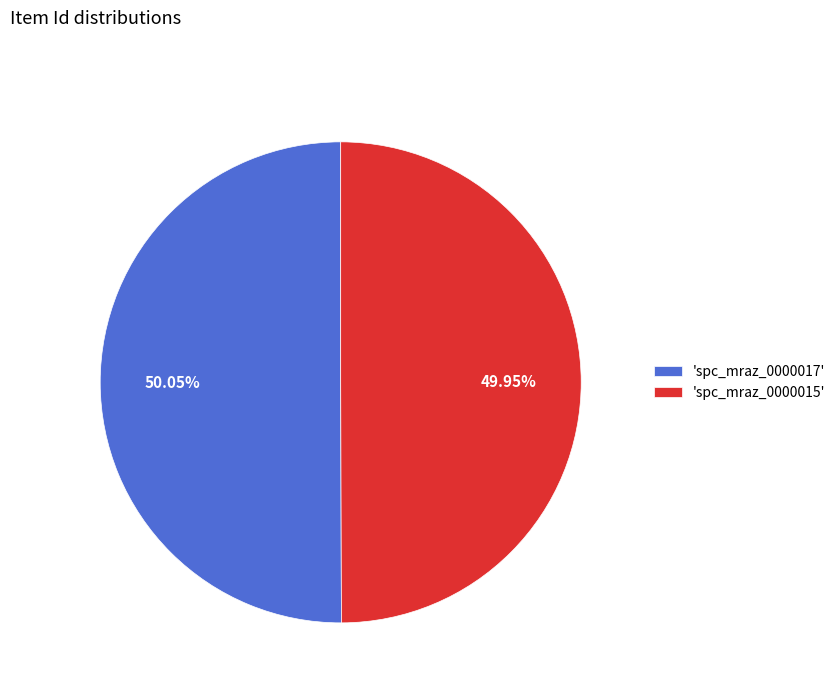

What is the ratio of the value at 'spc_mraz_0000017' to the value at 'spc_mraz_0000015'?

1.0